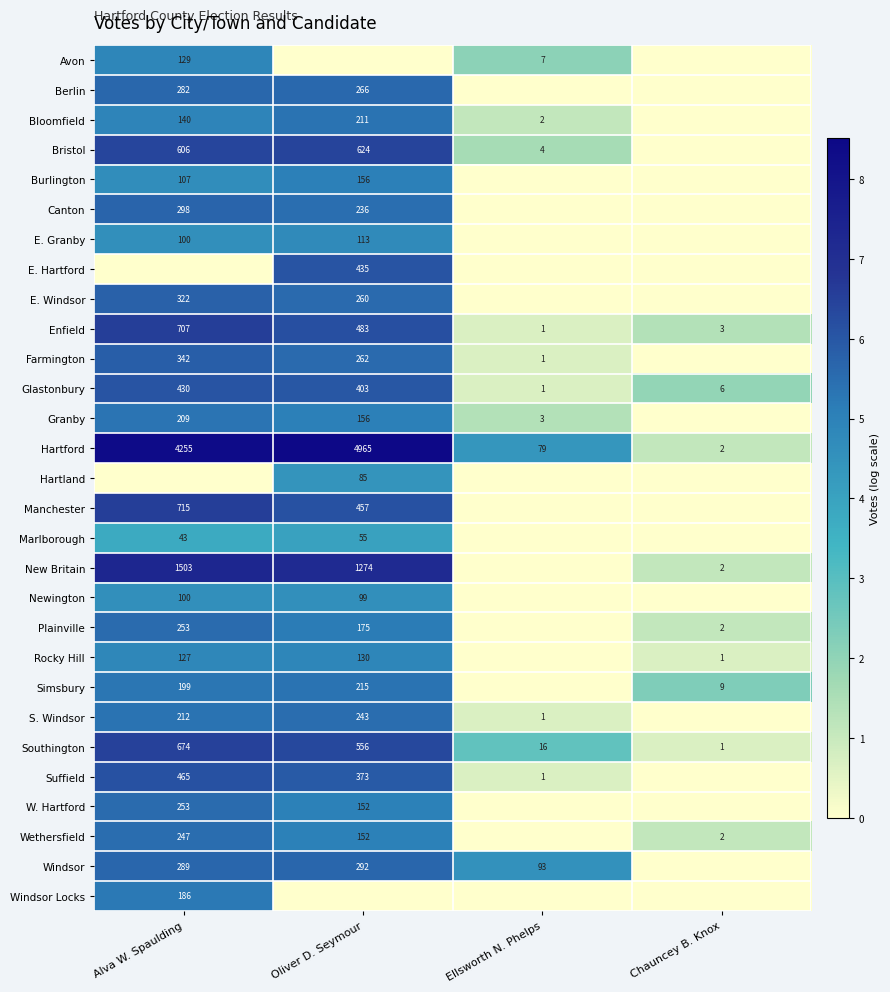

What is the difference between the second highest and second lowest values in the Enfield series?

480